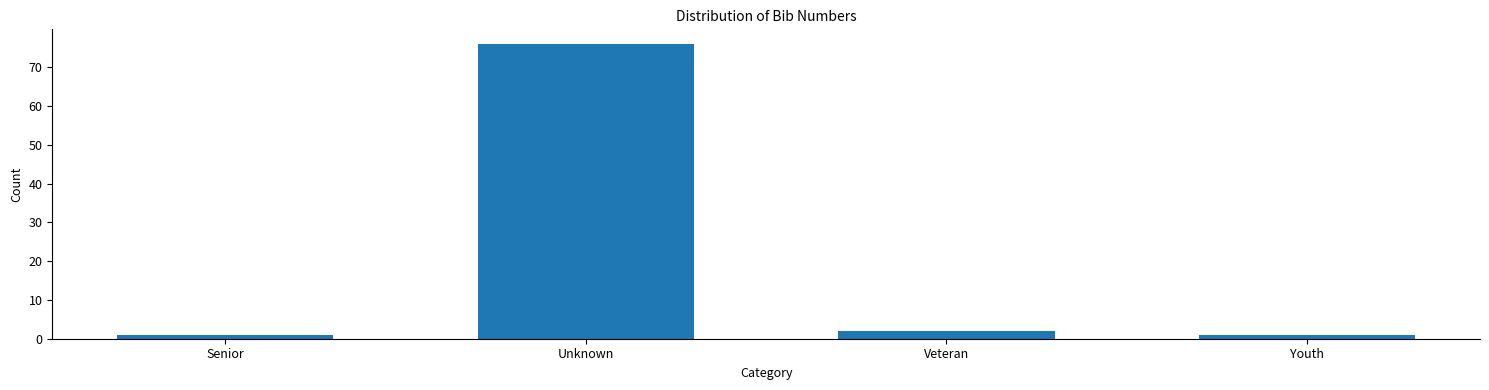

Reading left to right, list all the values displayed in this chart.

Senior=1	Unknown=76	Veteran=2	Youth=1